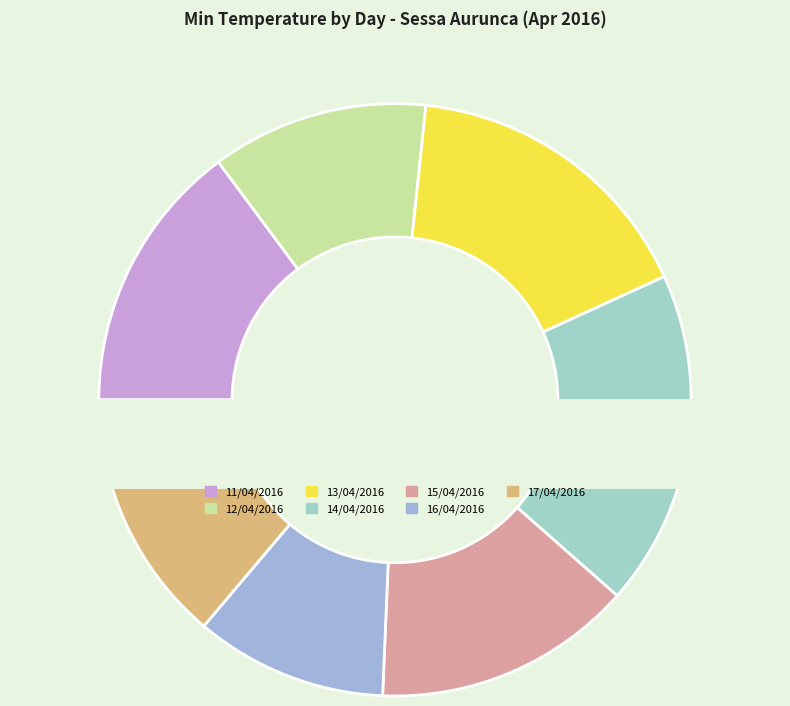

Is it true that 14/04/2016 is 12% of the pie?

False